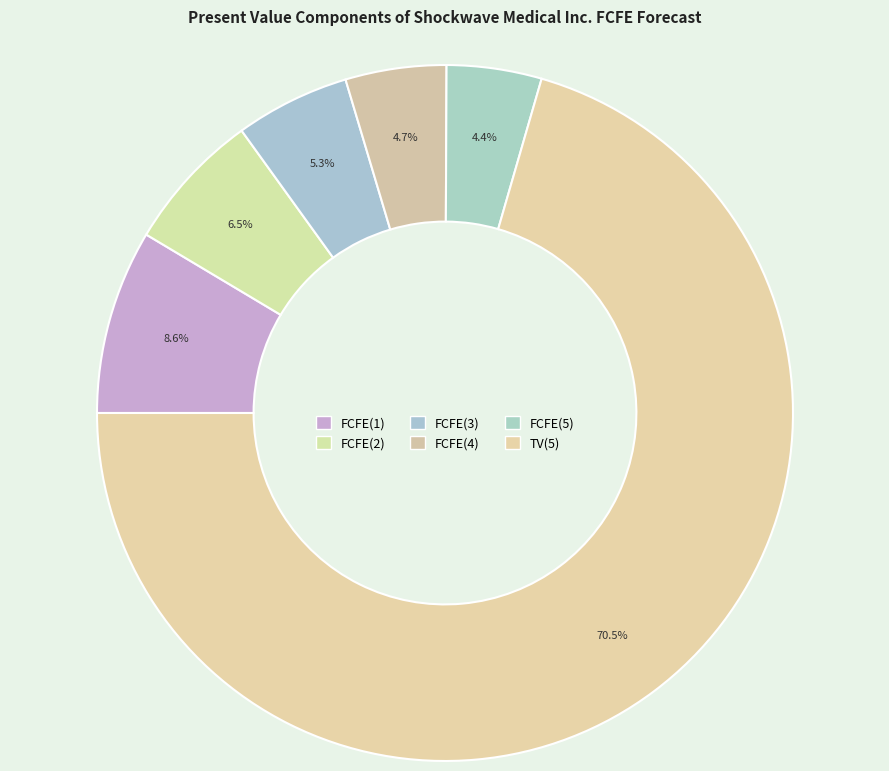

How many segments does this pie chart have?

6